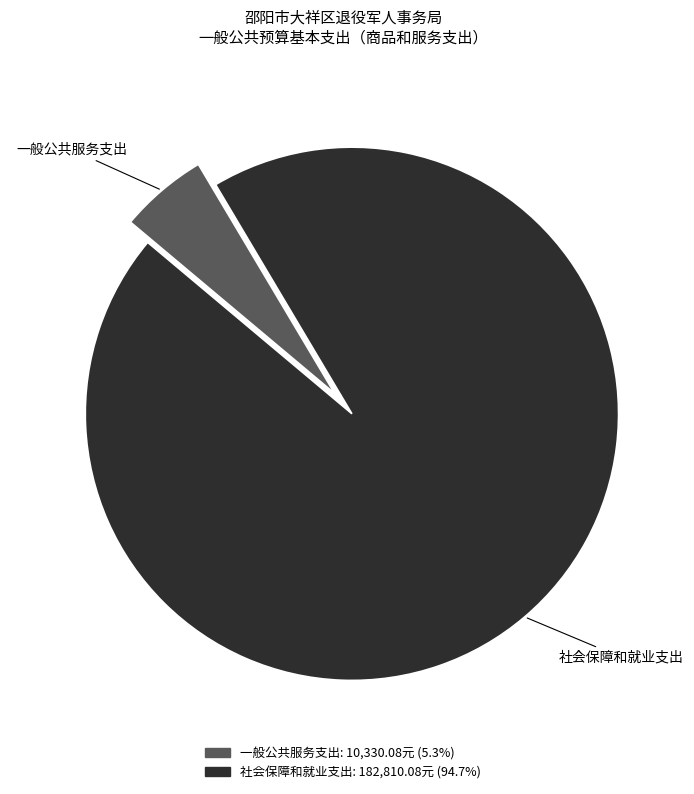

Which category has the biggest portion of the pie?

社会保障和就业支出